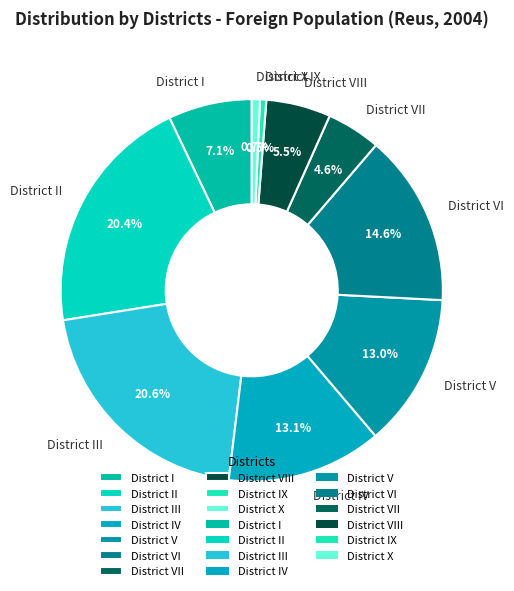

How many slices are in this pie chart?

10